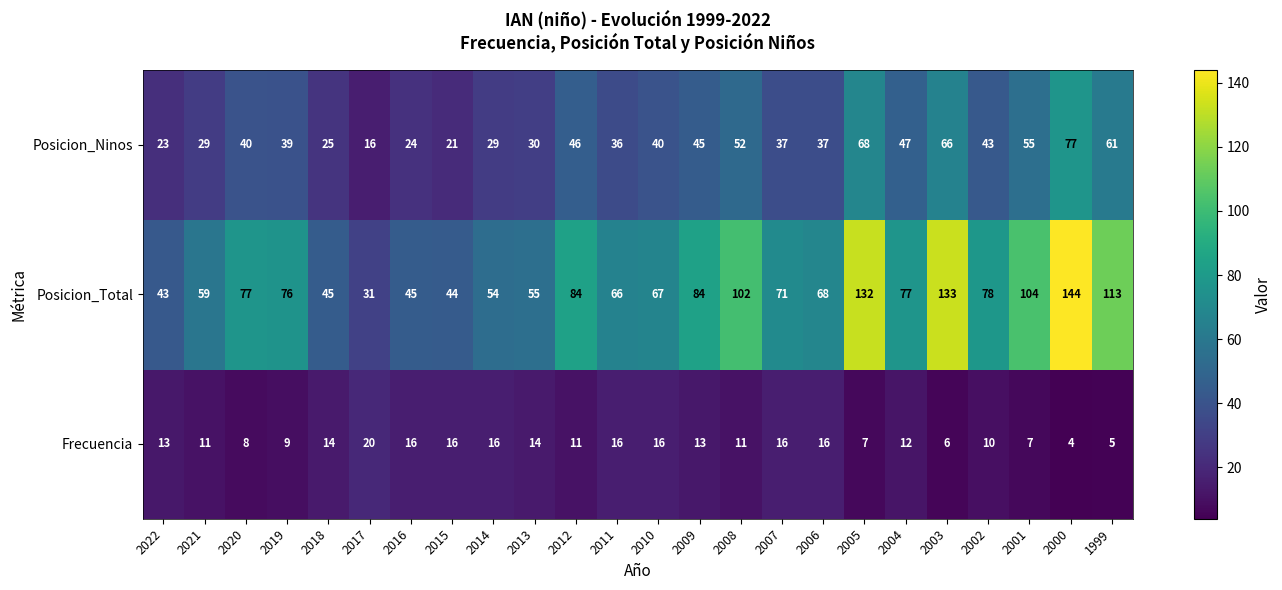

Read the Posicion_Total value at 2000.

144